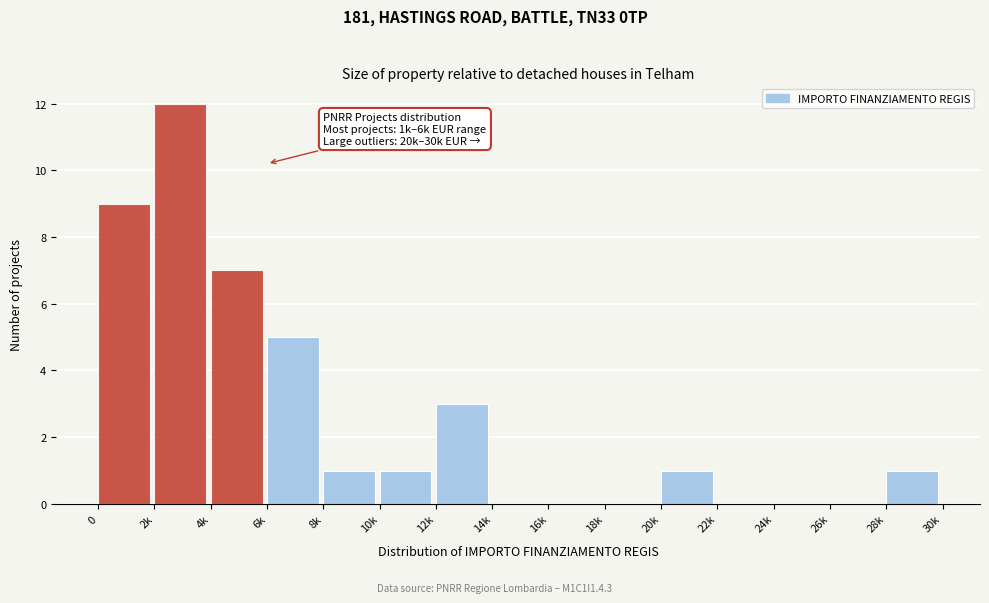

Reading left to right, transcribe all the data shown in this chart.

0=9	2k=12	4k=7	6k=5	8k=1	10k=1	12k=3	14k=0	16k=0	18k=0	20k=1	22k=0	24k=0	26k=0	28k=1